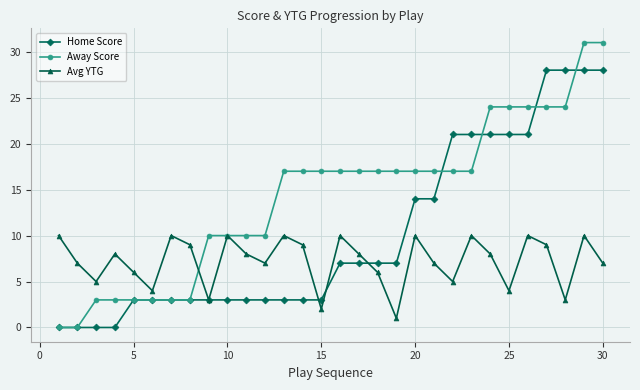

List the series in order of their peak value, lowest first.

Avg YTG, Home Score, Away Score